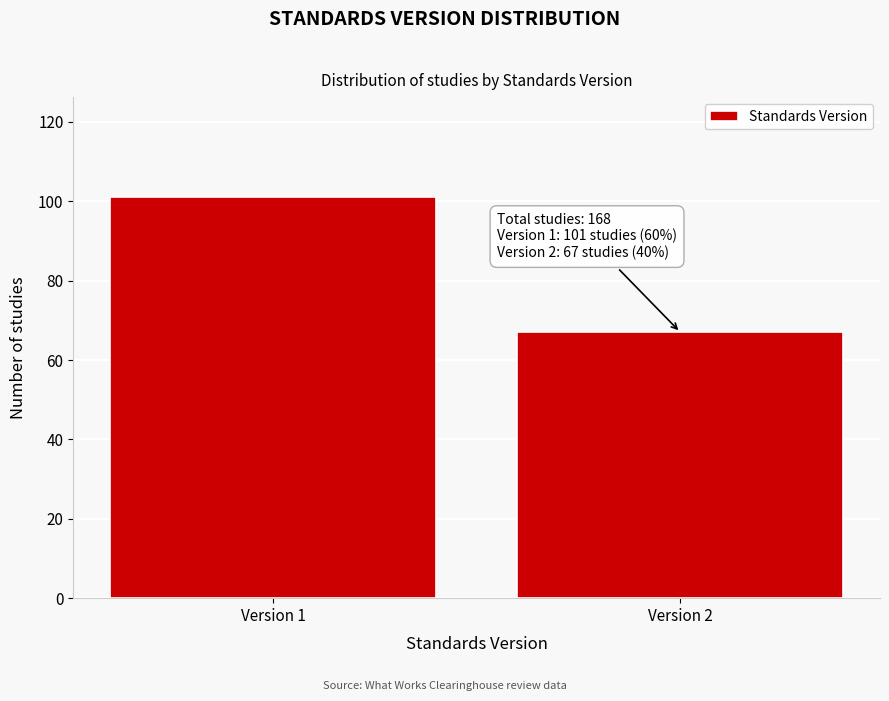

Reading left to right, list all the values displayed in this chart.

101	67